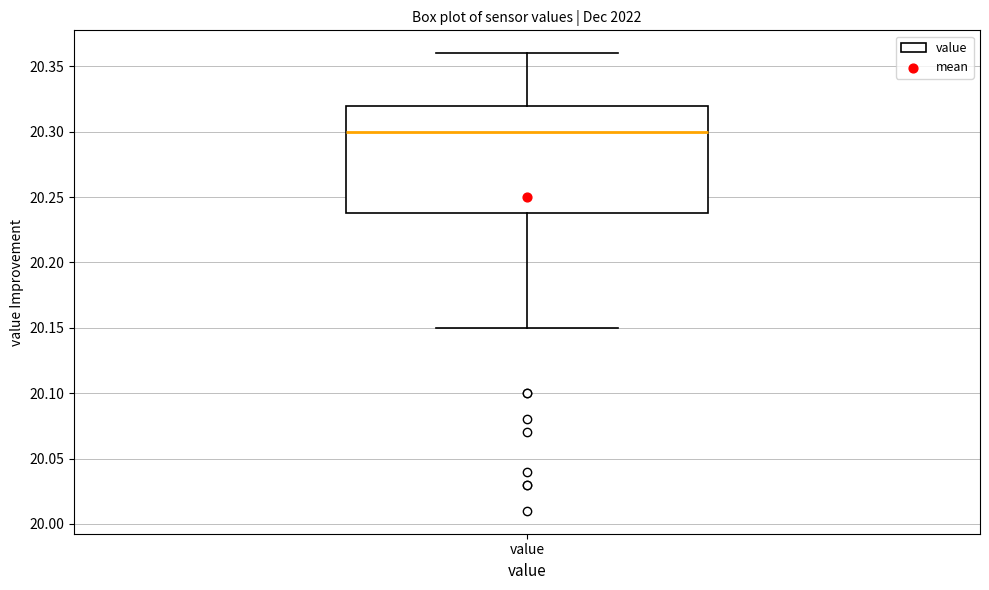

Read this box plot against the y-axis: the position of the median line, the range covered by the box, and the ends of both whiskers. The values are not printed on the chart, so give them approximately, as read against the axis.

median 20.30, box 20.24 to 20.32, whiskers 20.15 to 20.36